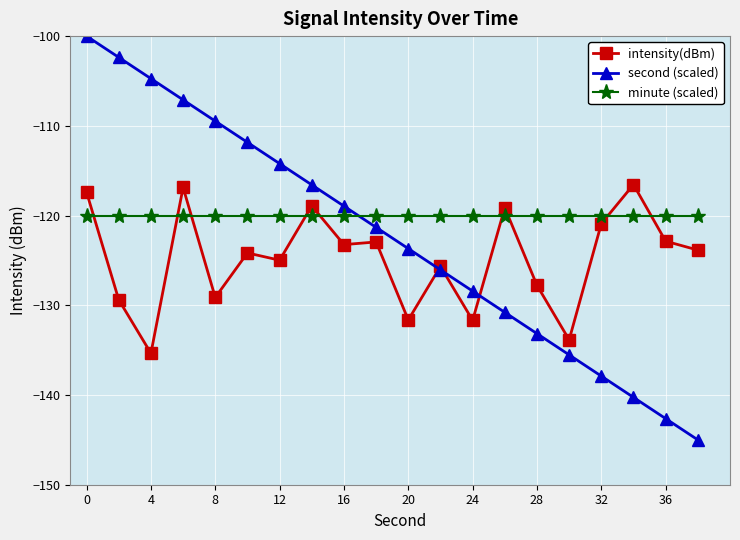

List the series in order of their peak value, highest first.

second (scaled), intensity(dBm), minute (scaled)